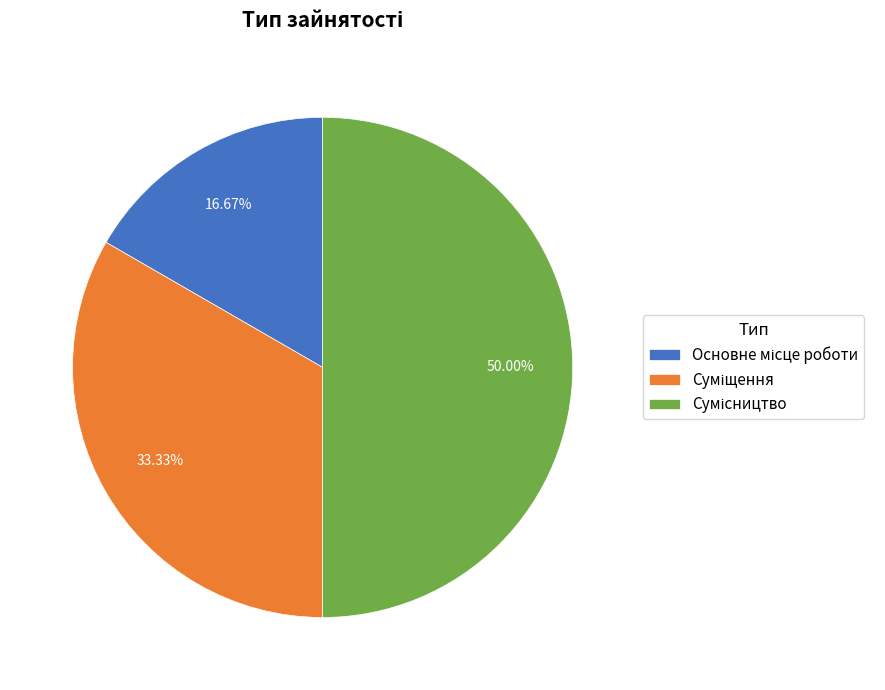

How many slices are in this pie chart?

3